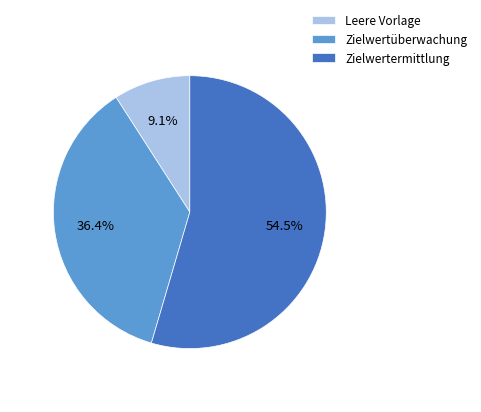

How many segments does this pie chart have?

3